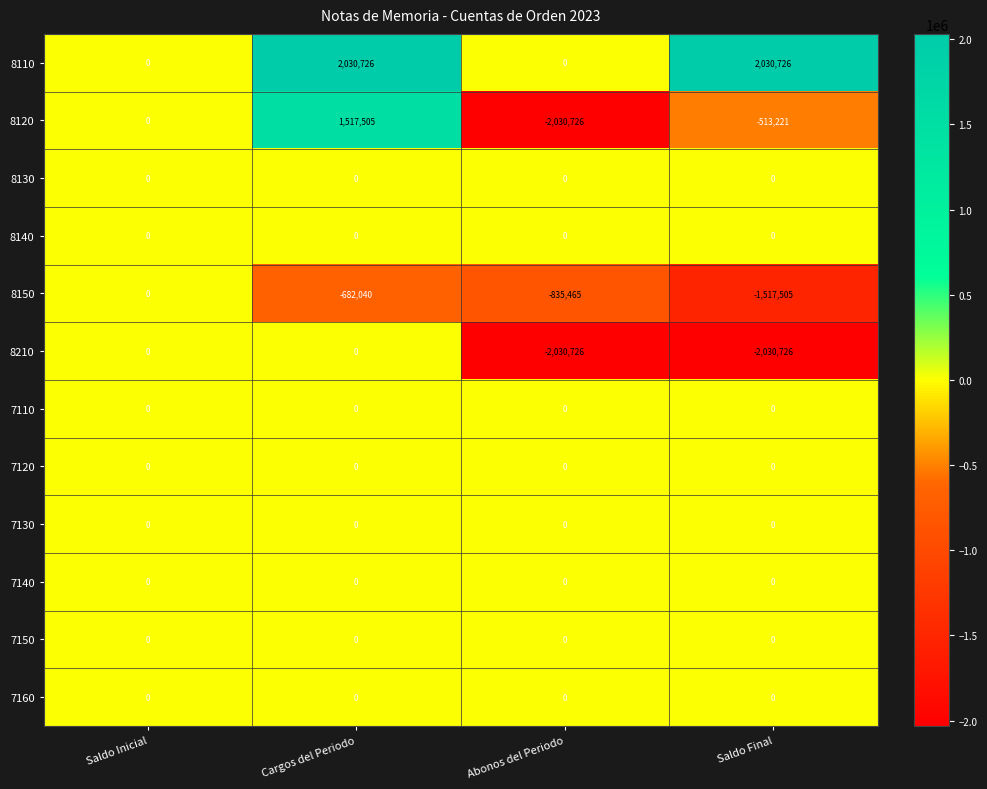

What is the smallest value displayed?

-2030726